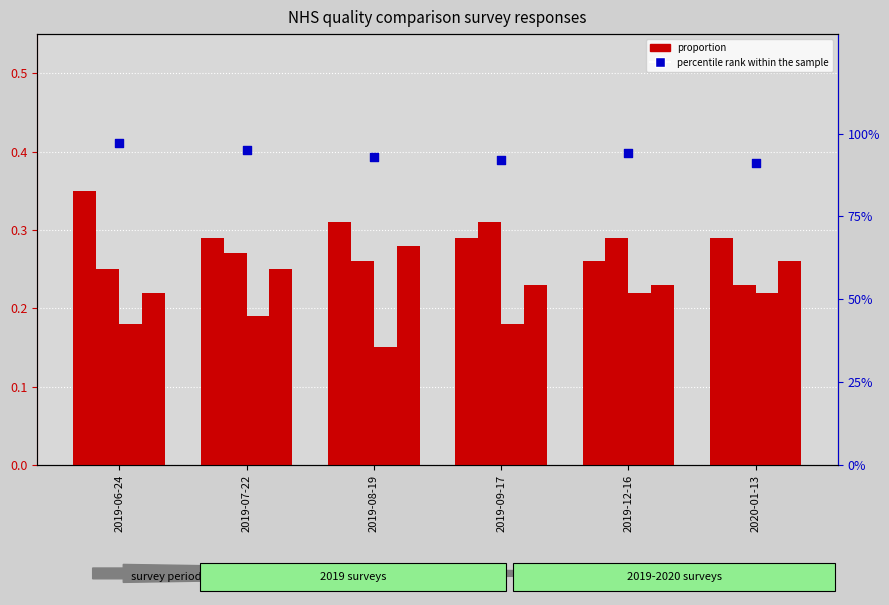

Which series has the largest total across all categories?

percentile rank within the sample